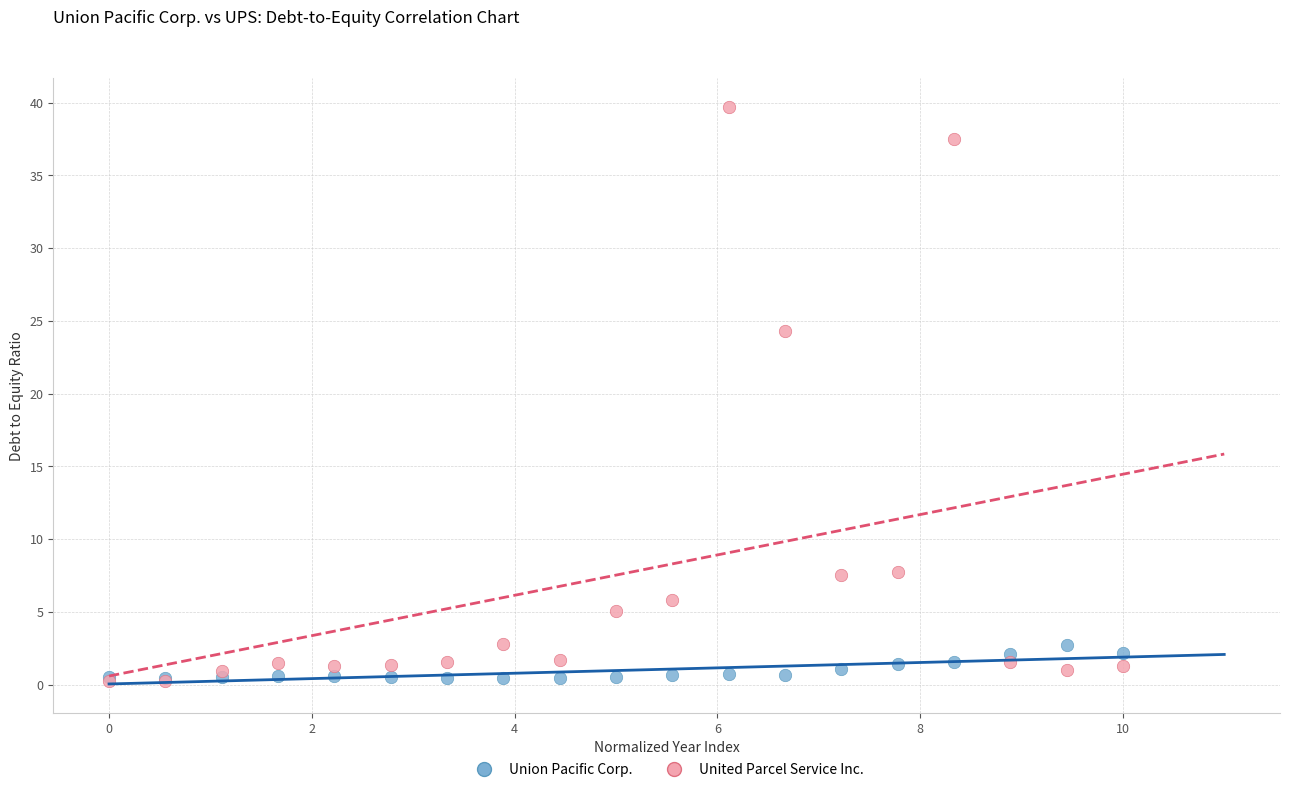

What are all the series names shown in the legend?

Union Pacific Corp., United Parcel Service Inc.